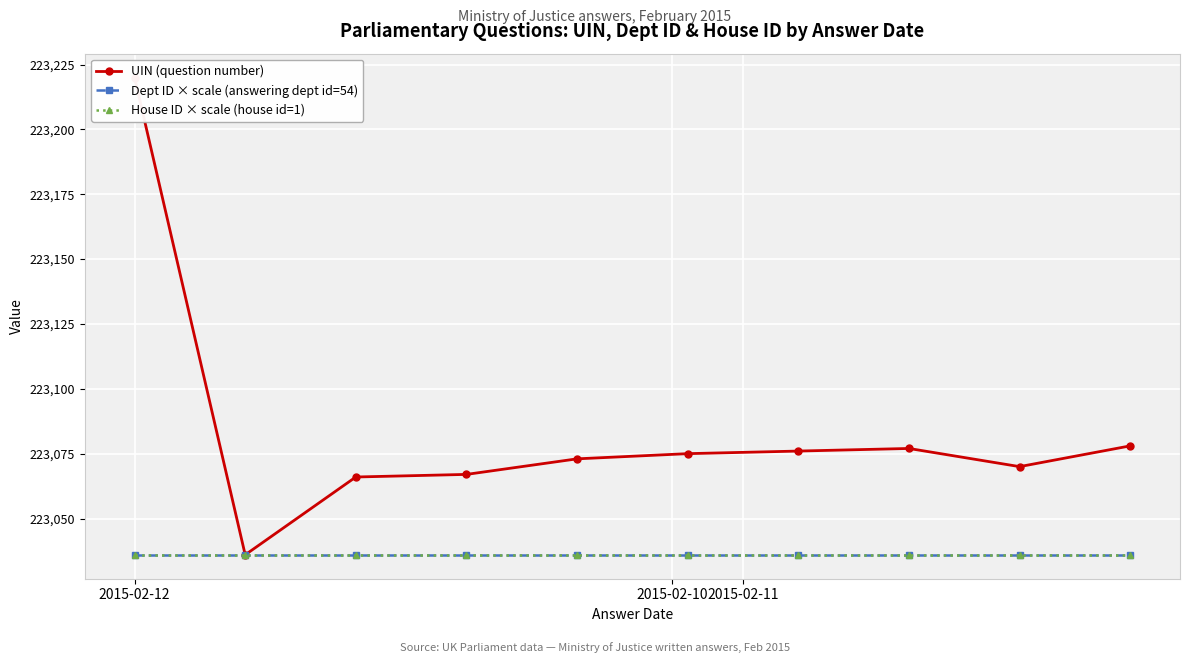

What is the smallest value displayed?

223036